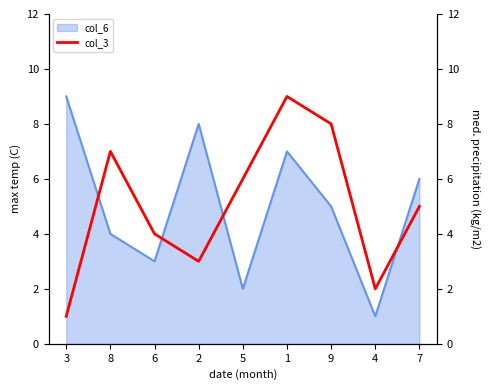

Rank the categories by col_6 value from lowest to highest.

4, 5, 6, 8, 9, 7, 1, 2, 3